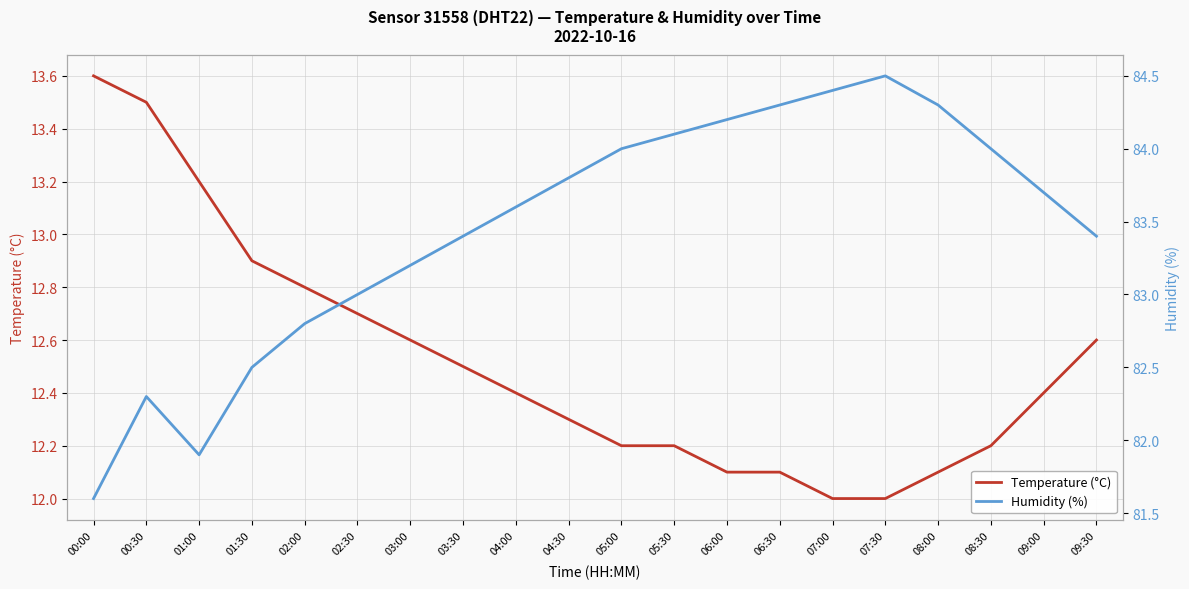

Which series has the largest total across all categories?

humidity